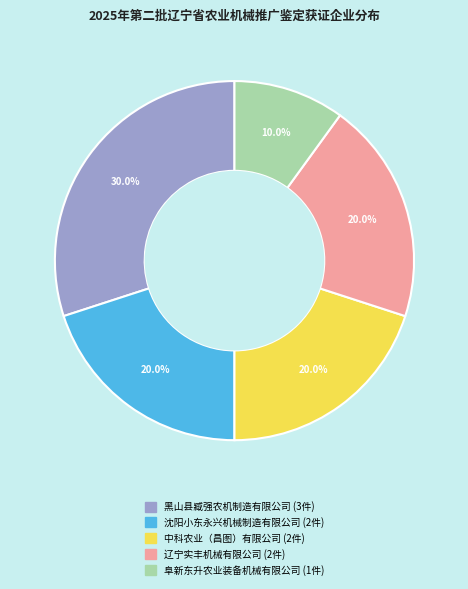

The 阜新东升农业装备机械有限公司 slice represents 1% of the pie. True or false?

False